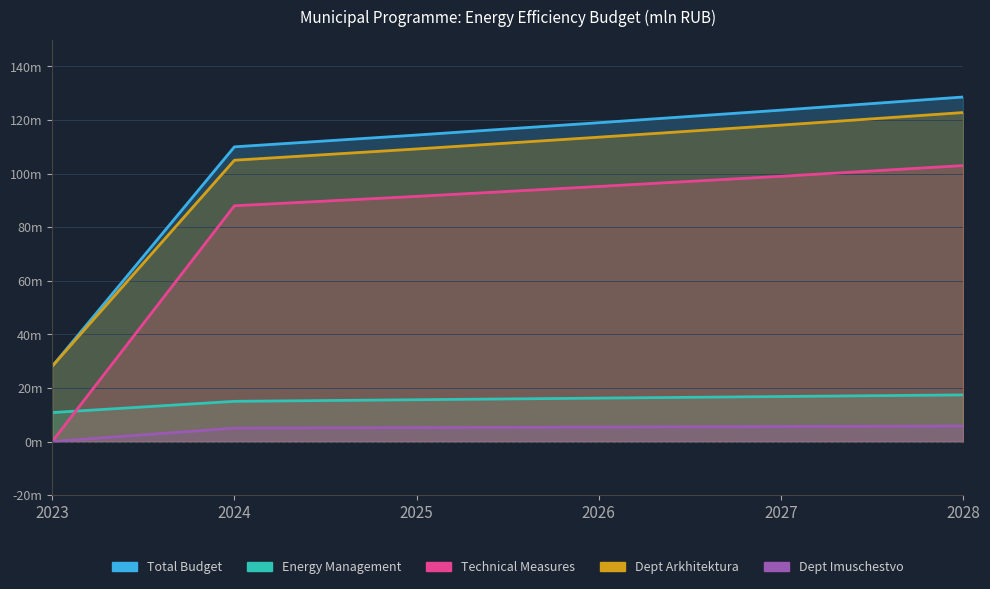

Which category has the highest value in the Technical Measures series?

2028